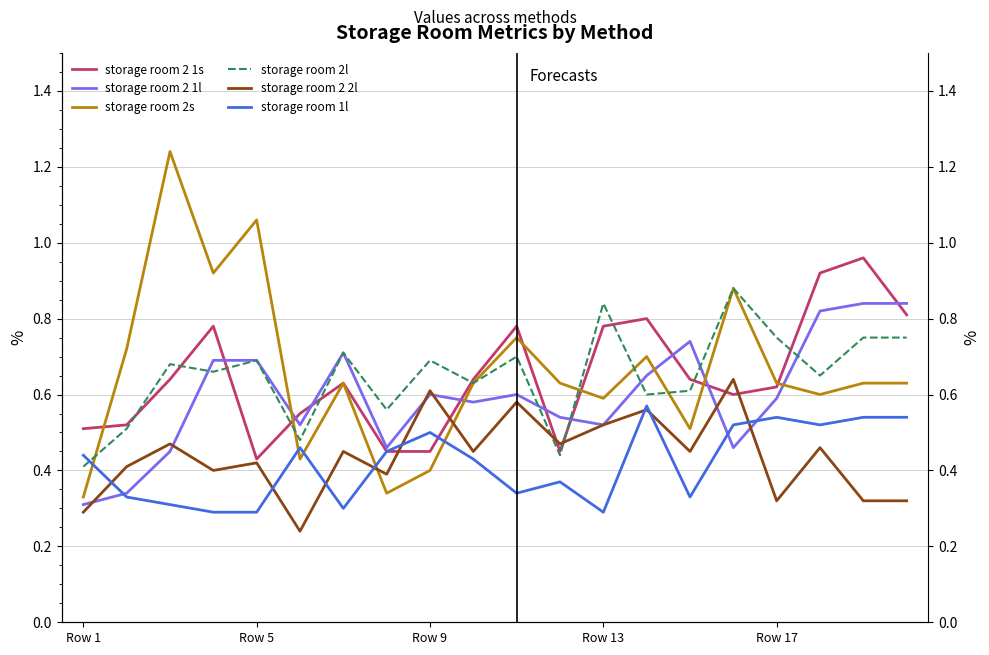

Count the storage room 2l values in the range 0 to 1.

20